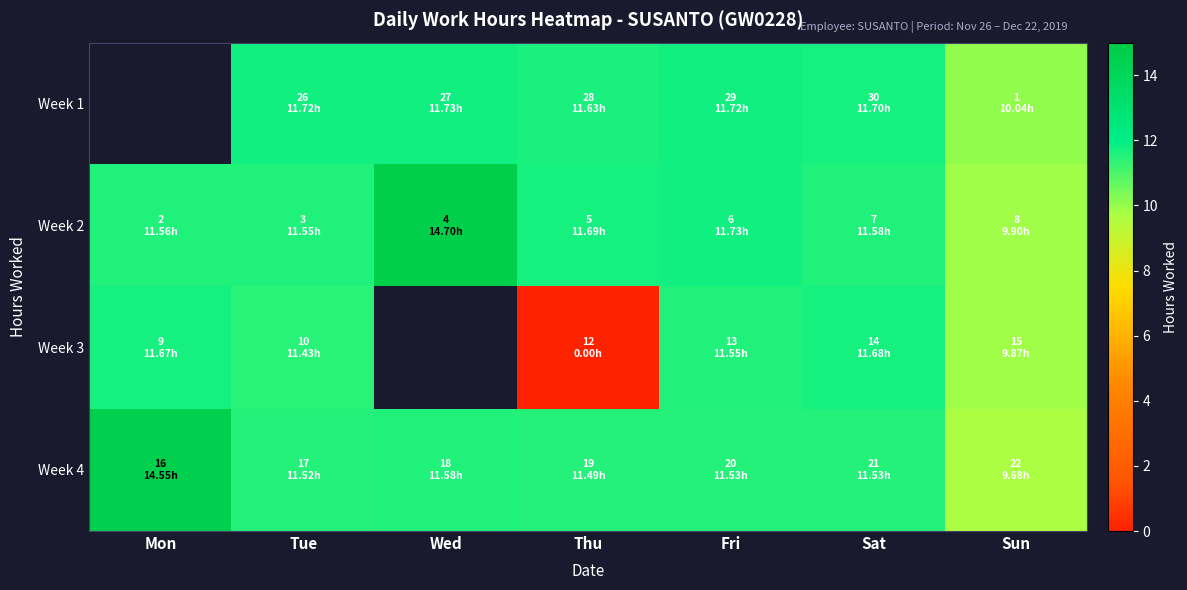

At Wed, list the series in order from largest to smallest.

Week 2, Week 1, Week 3, Week 4